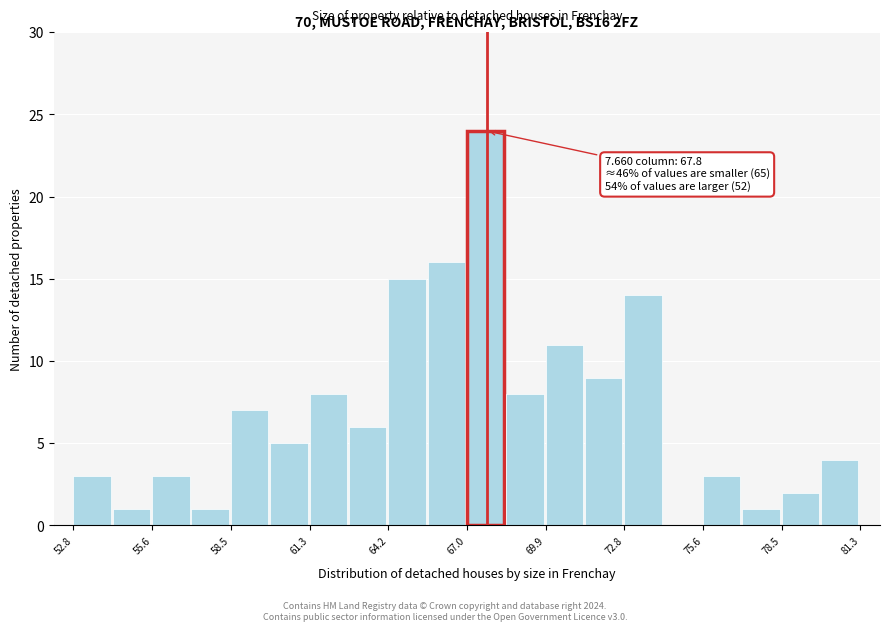

Read against the x-axis, roughly where is the centre of the tallest bar?

67.5